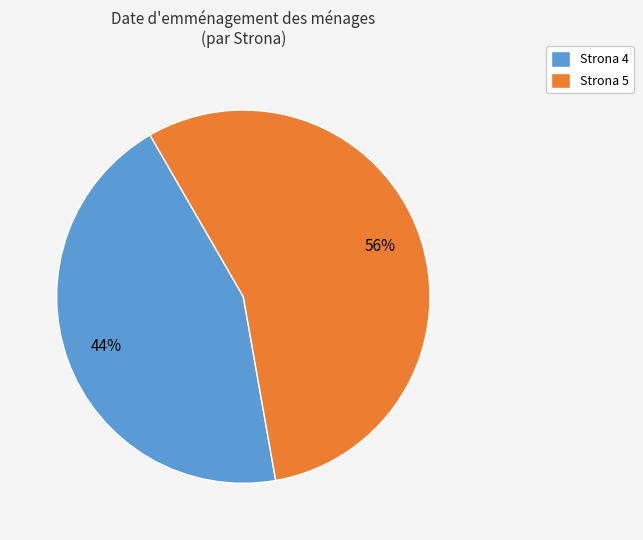

Rank the categories by value from highest to lowest.

Strona 5, Strona 4